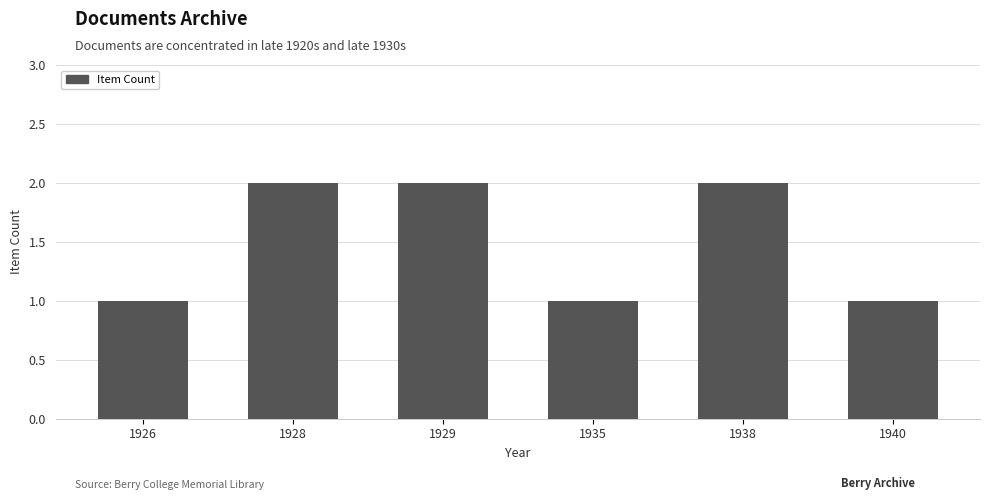

Reading left to right, what are all the values shown in this chart?

1926=1	1928=2	1929=2	1935=1	1938=2	1940=1